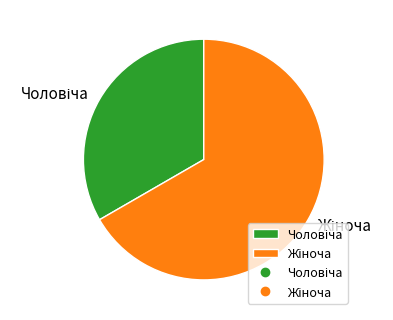

Is there a majority slice in this chart?

Yes